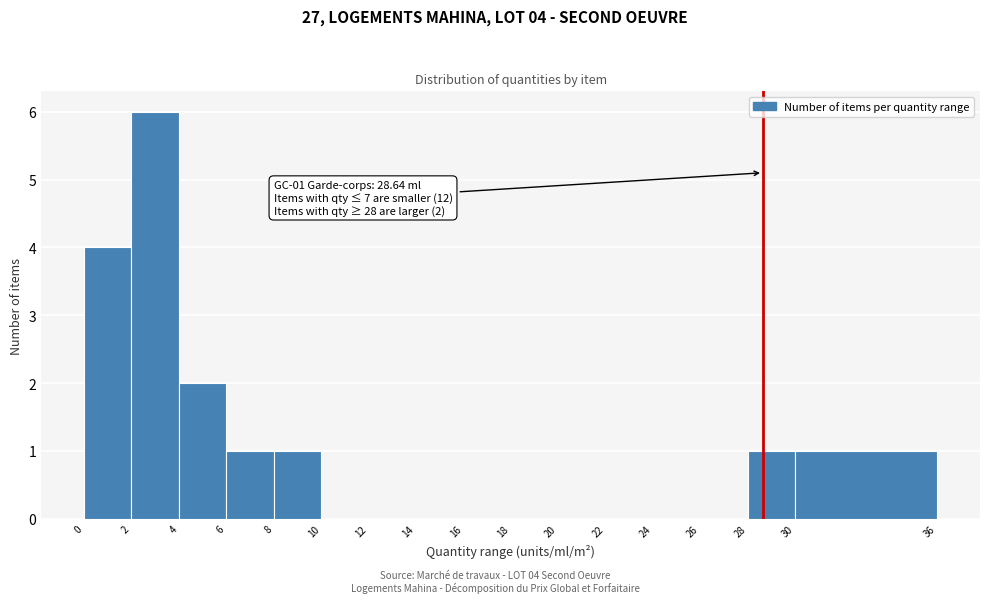

Which range on the x-axis has the tallest bar?

2 to 4